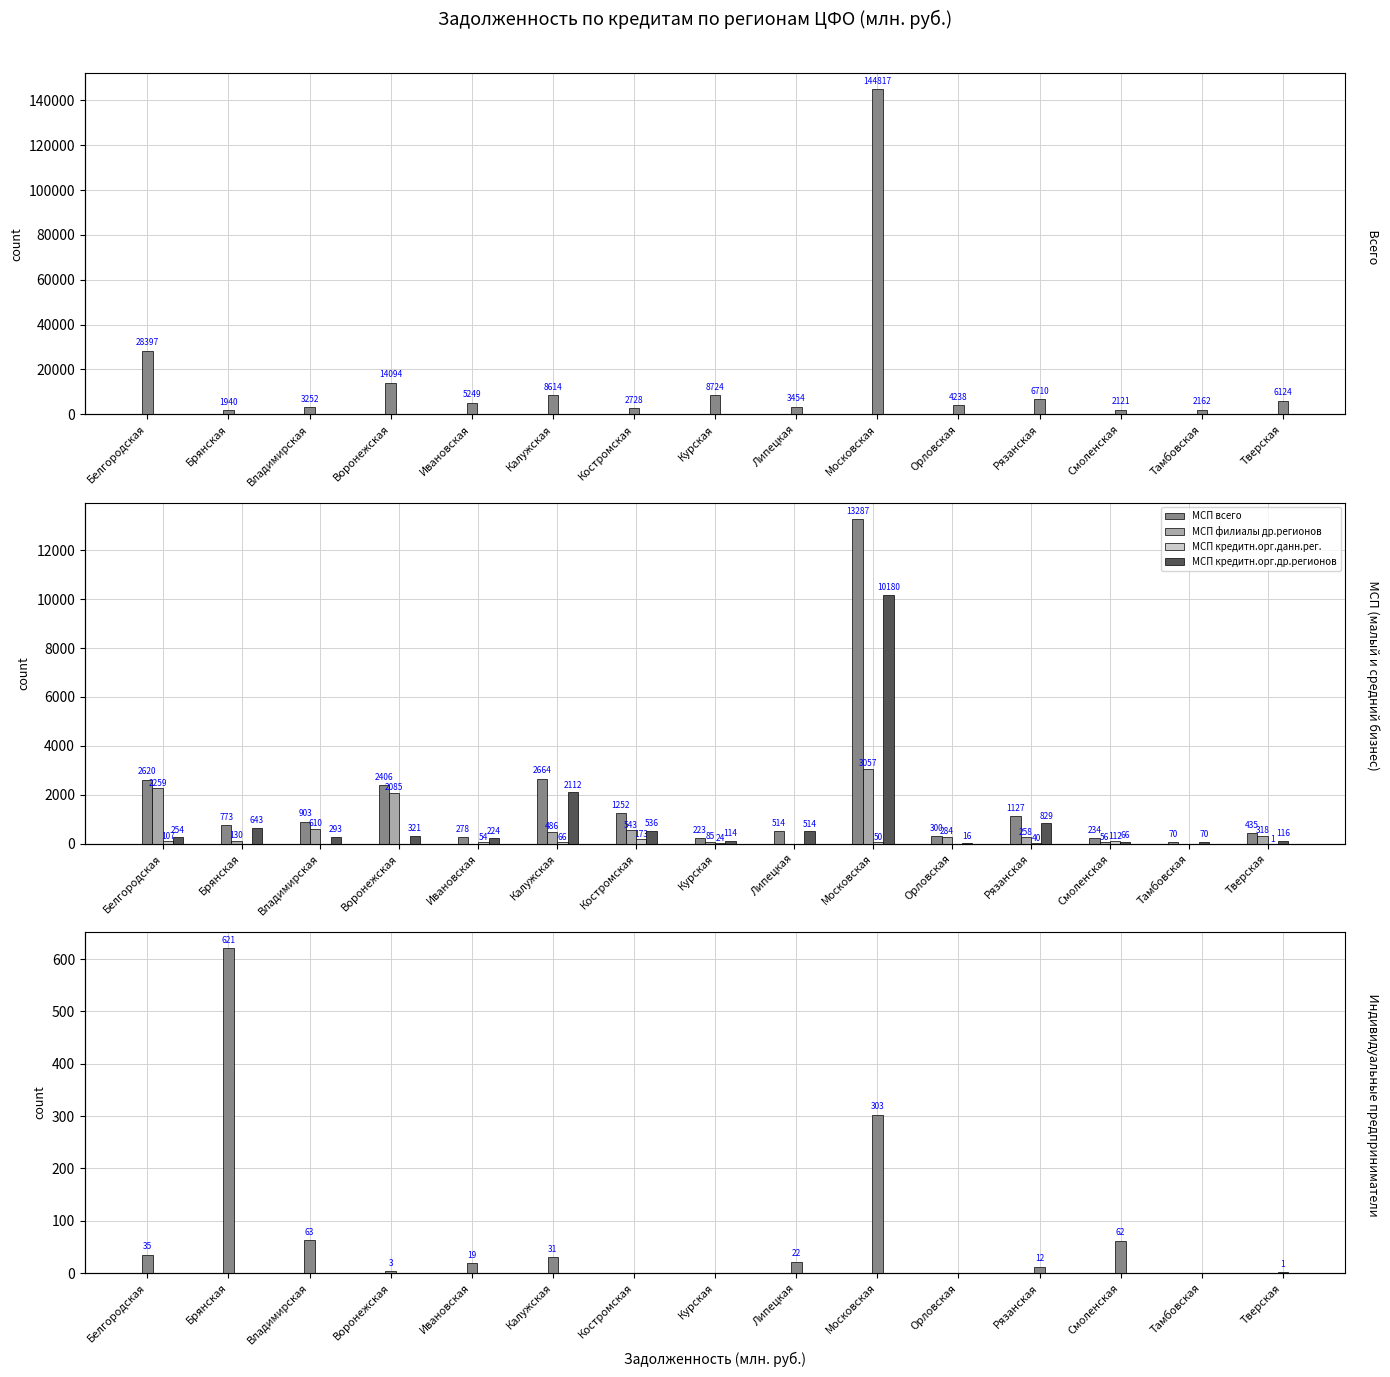

Reading left to right, transcribe all the data shown in this chart.

Всего: Белгородская=28397	Брянская=1940	Владимирская=3252	Воронежская=14094	Ивановская=5249	Калужская=8614	Костромская=2728	Курская=8724	Липецкая=3454	Московская=144817	Орловская=4238	Рязанская=6710	Смоленская=2121	Тамбовская=2162	Тверская=6124
МСП всего: Белгородская=2620	Брянская=773	Владимирская=903	Воронежская=2406	Ивановская=278	Калужская=2664	Костромская=1252	Курская=223	Липецкая=514	Московская=13287	Орловская=300	Рязанская=1127	Смоленская=234	Тамбовская=70	Тверская=435
МСП филиалы др.регионов: Белгородская=2259	Брянская=130	Владимирская=610	Воронежская=2085	Ивановская=0	Калужская=486	Костромская=543	Курская=85	Липецкая=0	Московская=3057	Орловская=284	Рязанская=258	Смоленская=56	Тамбовская=0	Тверская=318
МСП кредитн.орг.данн.рег.: Белгородская=107	Брянская=0	Владимирская=0	Воронежская=0	Ивановская=54	Калужская=66	Костромская=173	Курская=24	Липецкая=0	Московская=50	Орловская=0	Рязанская=40	Смоленская=112	Тамбовская=0	Тверская=1
МСП кредитн.орг.др.регионов: Белгородская=254	Брянская=643	Владимирская=293	Воронежская=321	Ивановская=224	Калужская=2112	Костромская=536	Курская=114	Липецкая=514	Московская=10180	Орловская=16	Рязанская=829	Смоленская=66	Тамбовская=70	Тверская=116
Инд.предпринимат.: Белгородская=35	Брянская=621	Владимирская=63	Воронежская=3	Ивановская=19	Калужская=31	Костромская=0	Курская=0	Липецкая=22	Московская=303	Орловская=0	Рязанская=12	Смоленская=62	Тамбовская=0	Тверская=1